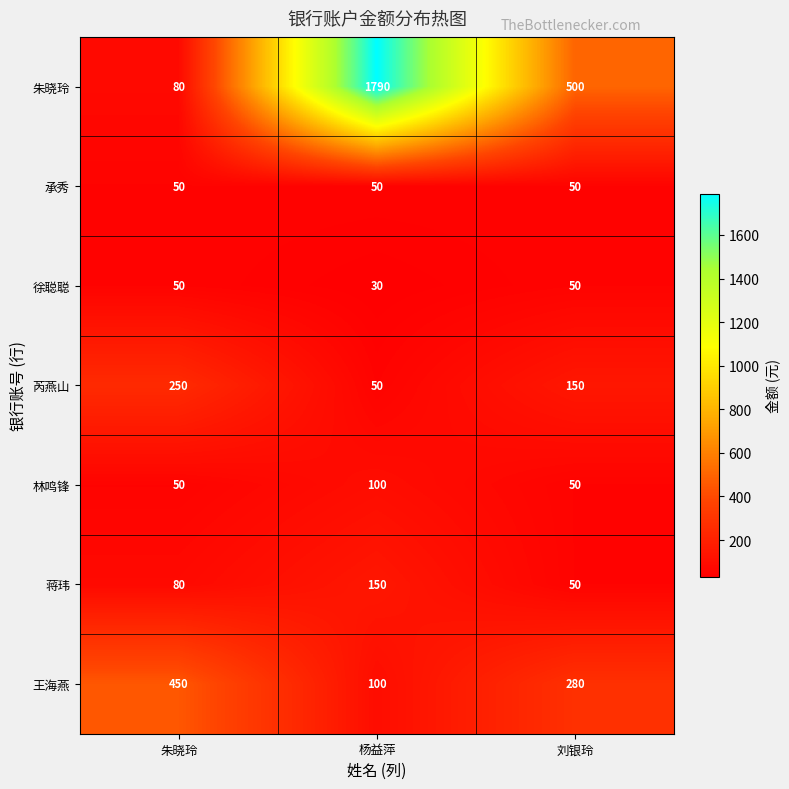

Which series has the largest range (max minus min)?

朱晓玲